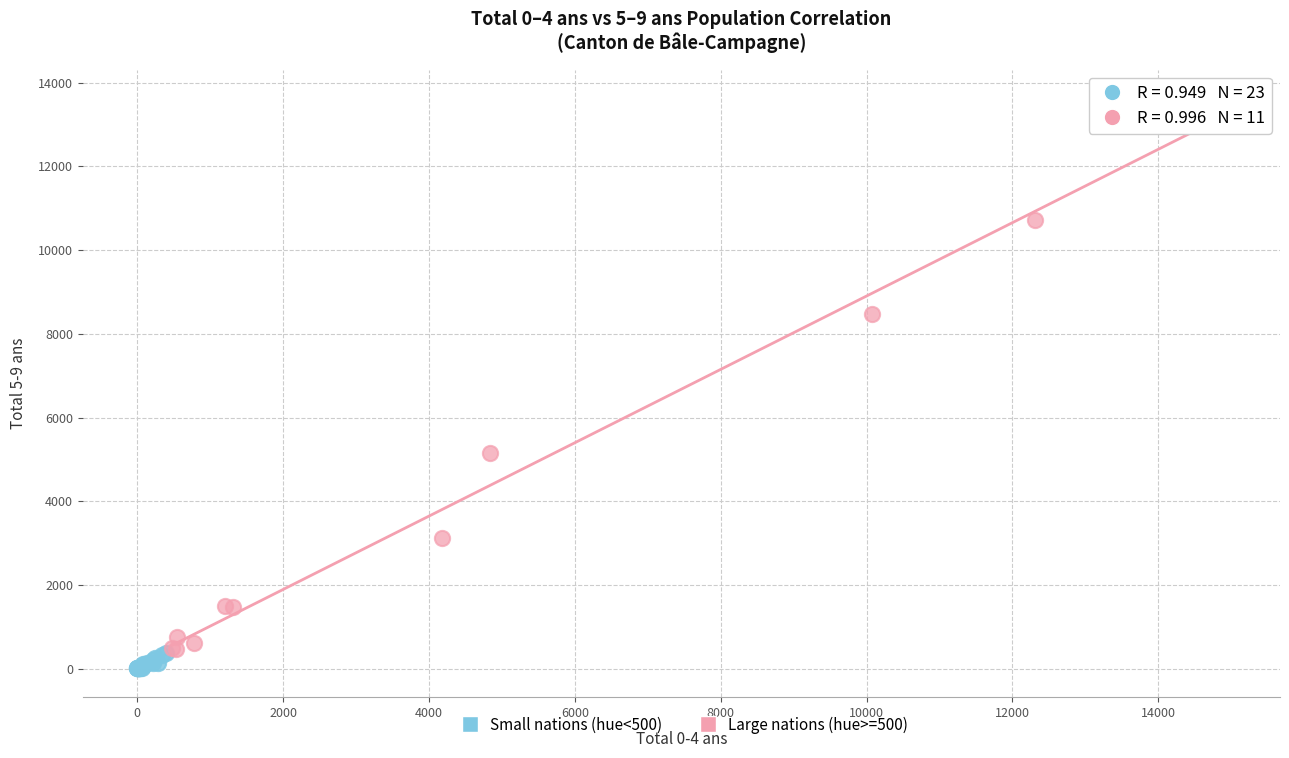

Which series contains the lowest Y value?

Small nations (hue<500)